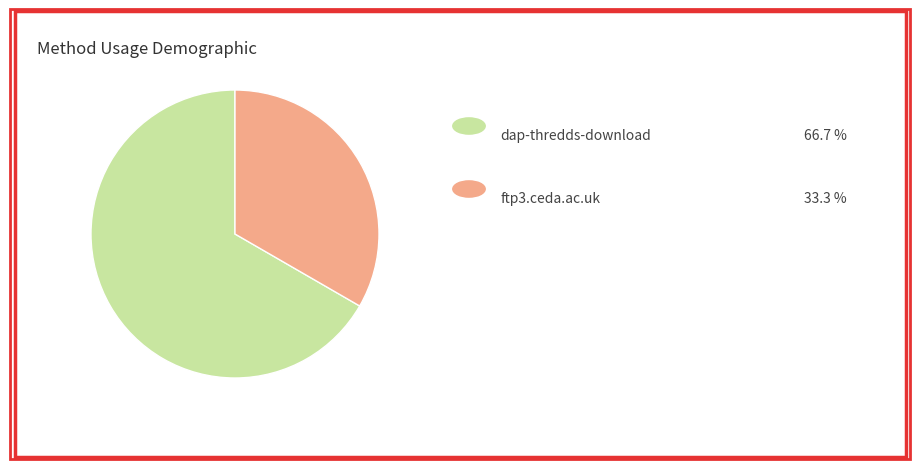

Does any single category account for the majority?

Yes